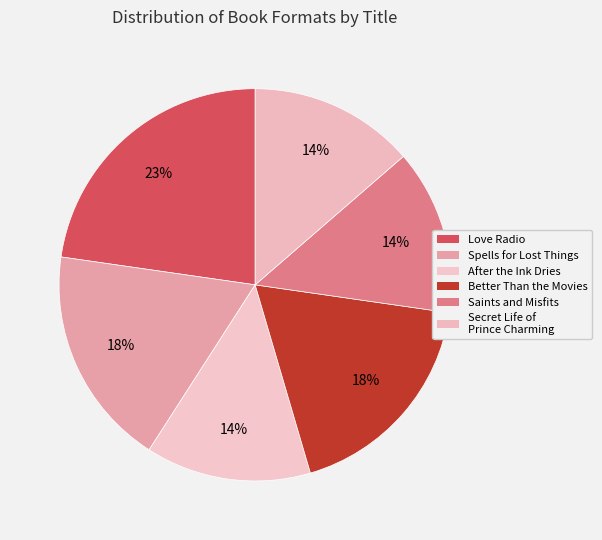

What is the largest slice in the pie chart?

Love Radio